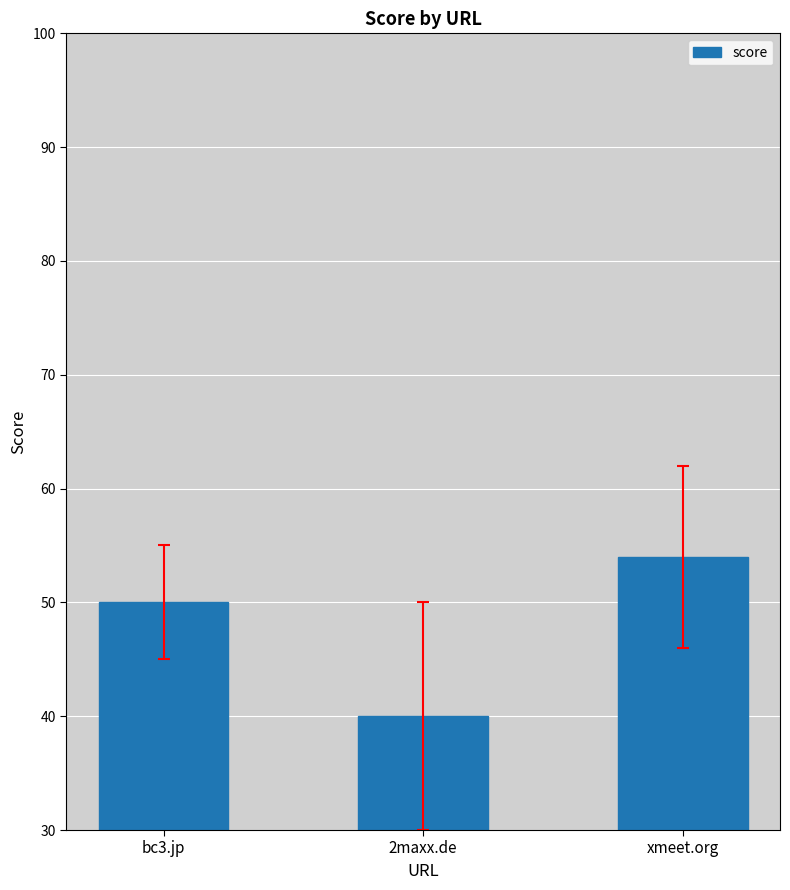

What is the greatest value displayed?

54